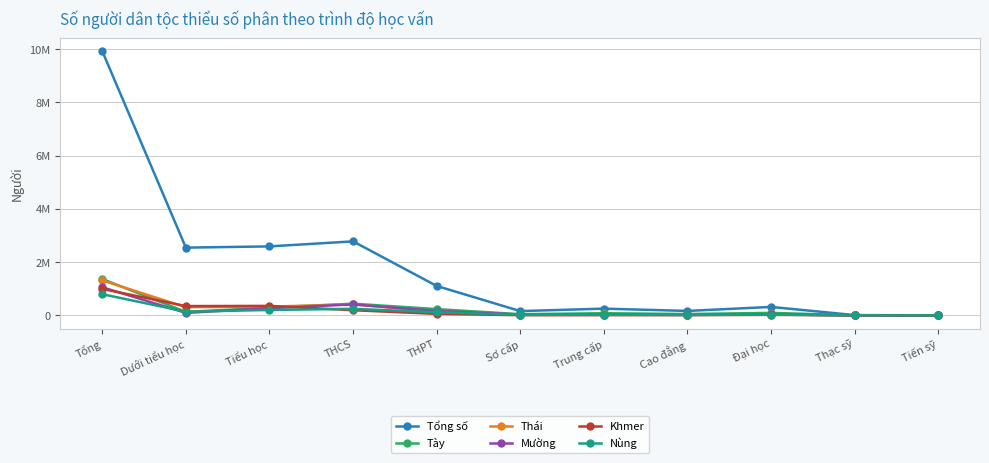

Which series has the largest total across all categories?

Tổng số